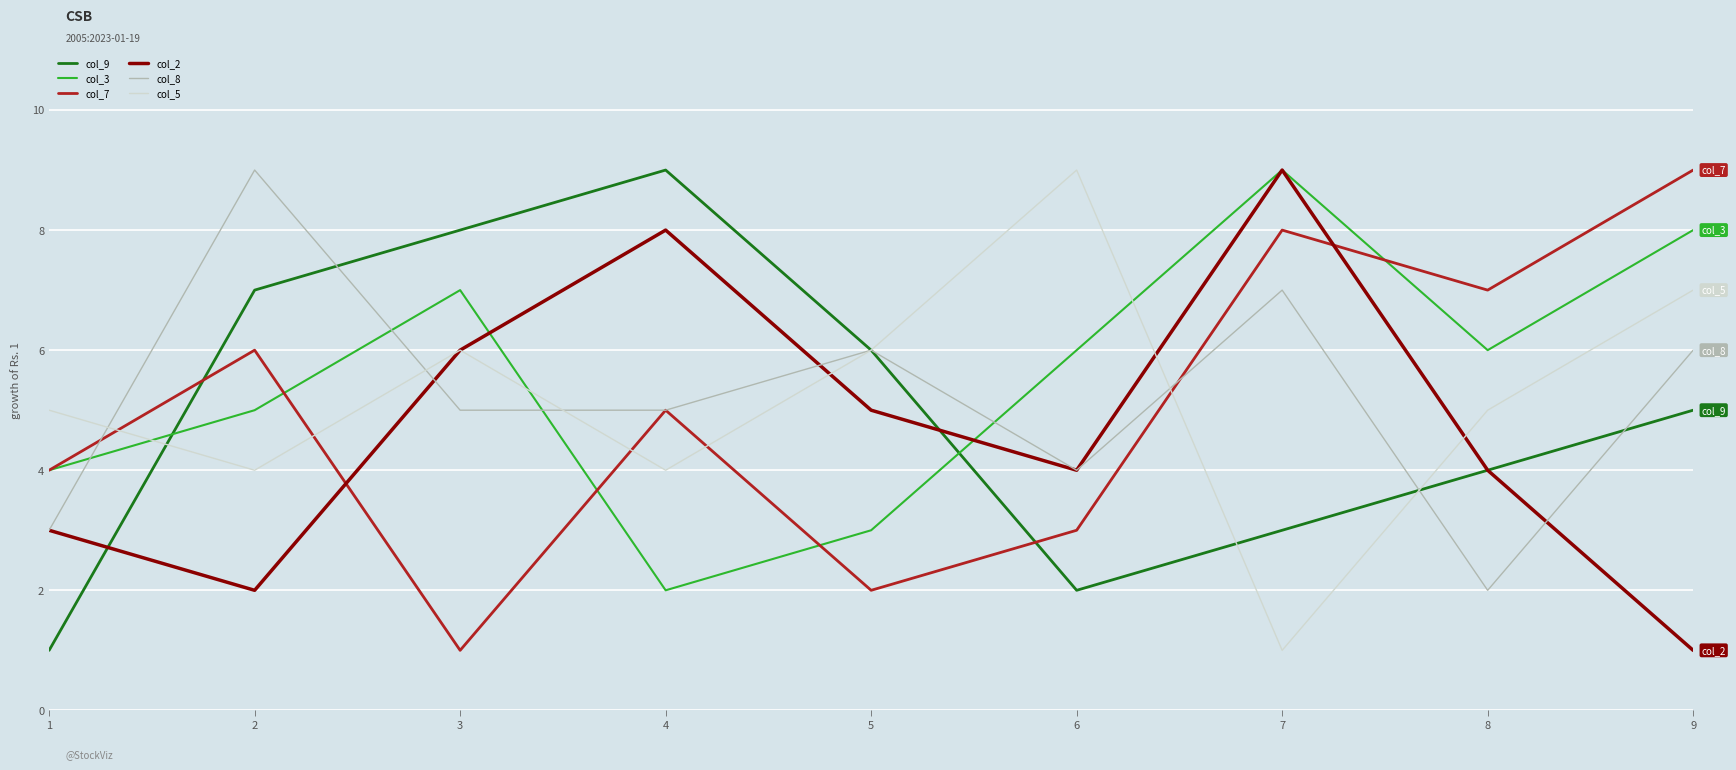

Is this an area chart (filled region under the line)?

No